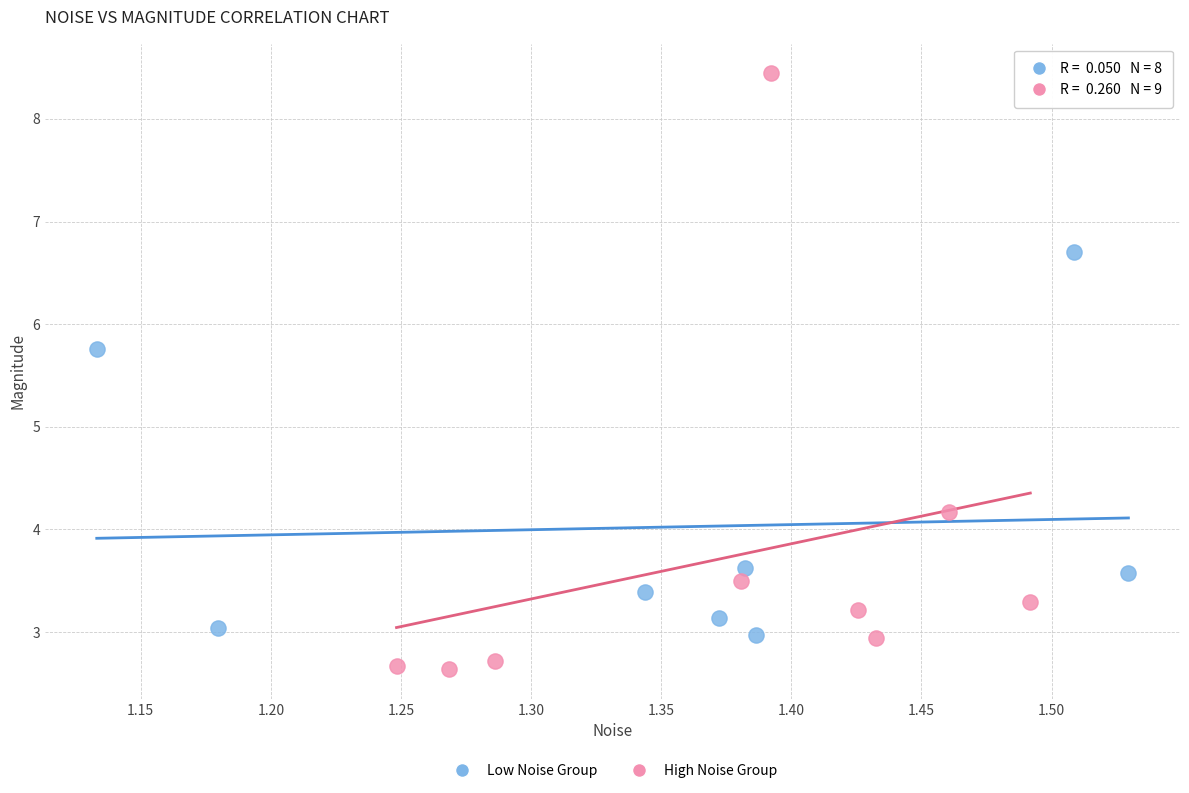

Which series has the widest spread of Y values?

High Noise Group